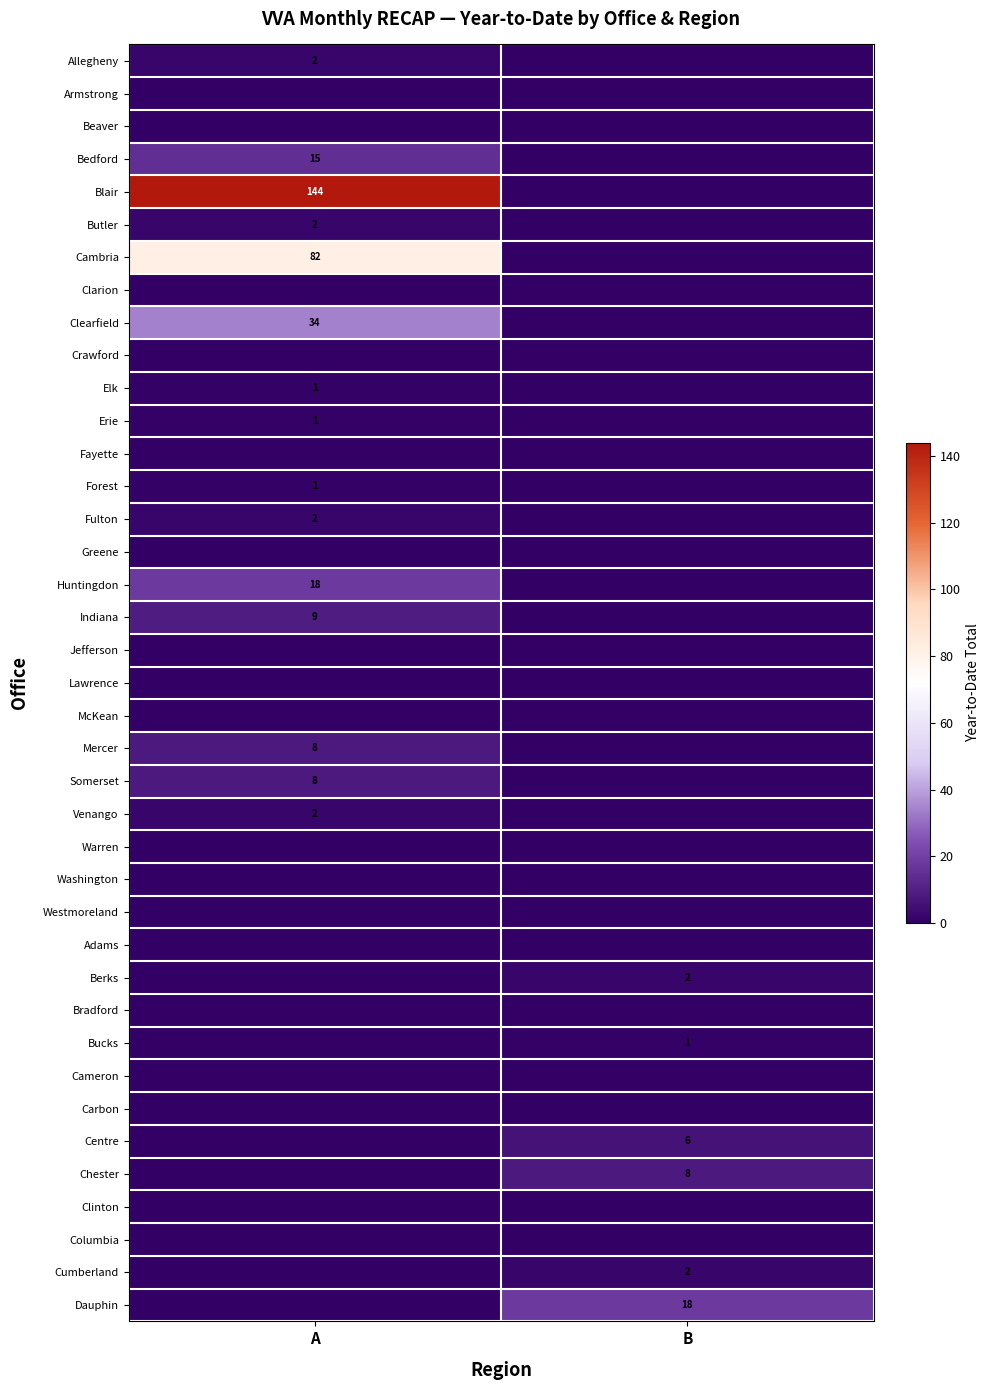

How many data points does each series have?

2